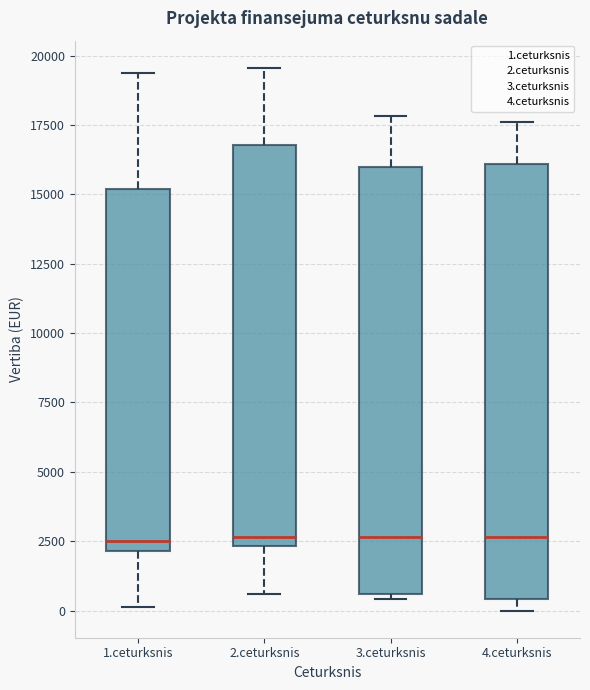

Where is the lower edge of the box for 4.ceturksnis on the y-axis? The values are not printed on the chart, so give them approximately, as read against the axis.

500